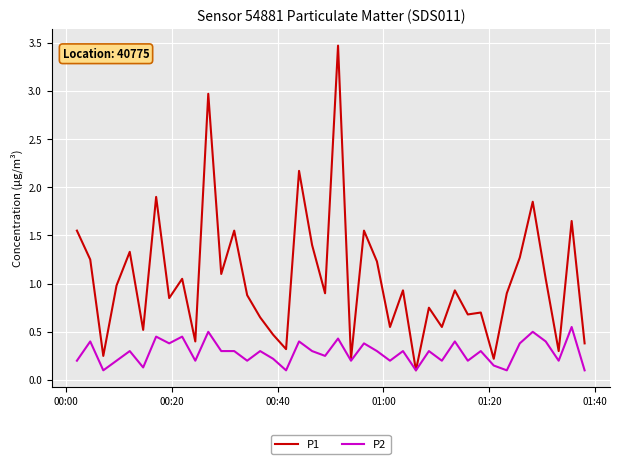

How many P2 values are between 0 and 1?

40